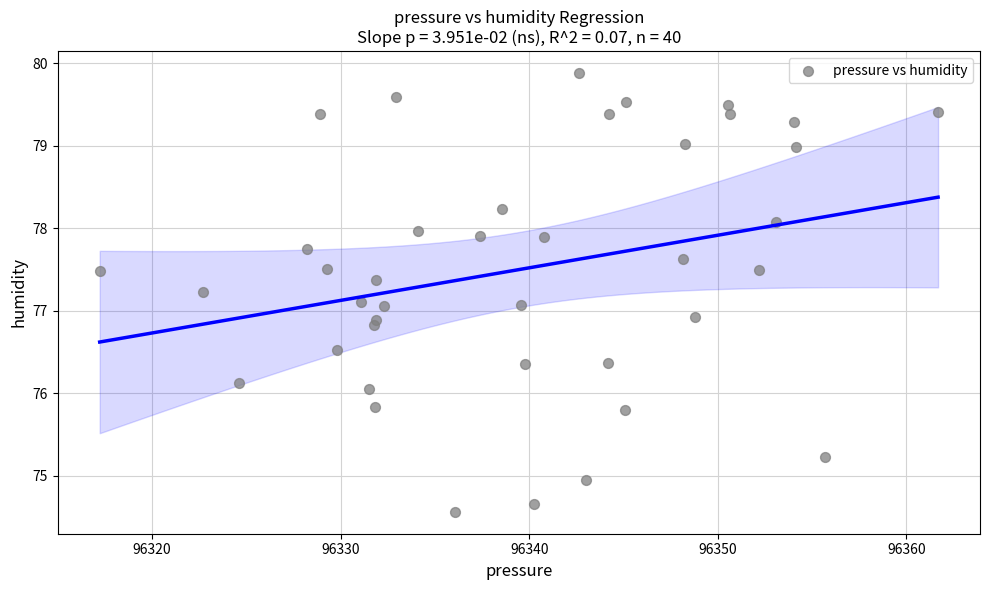

What is the range of X values (max minus min)?

44.5